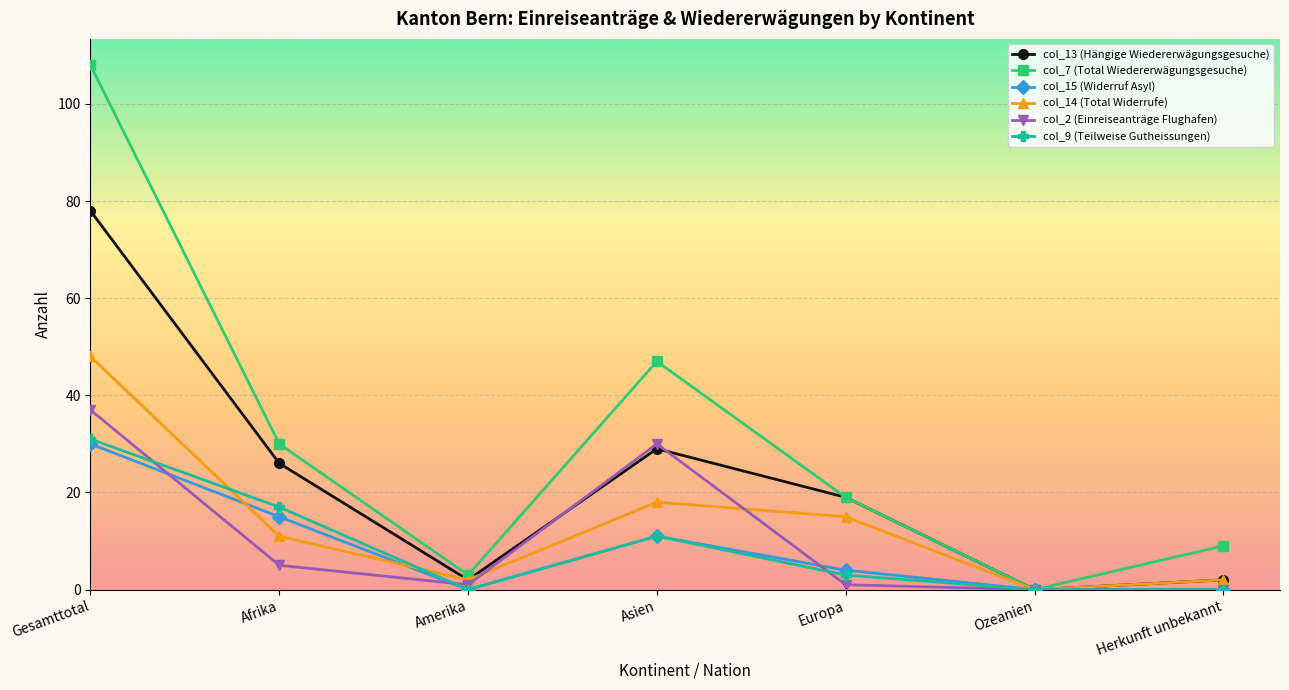

Which series has the largest range (max minus min)?

col_7 (Total Wiedererwägungsgesuche)